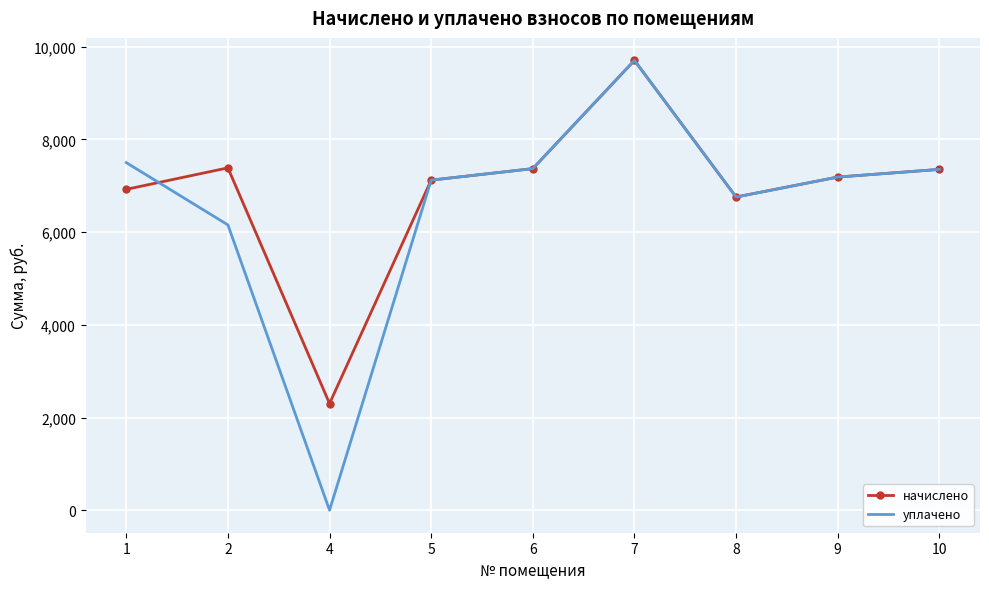

Read the начислено value at 2.

7385.8